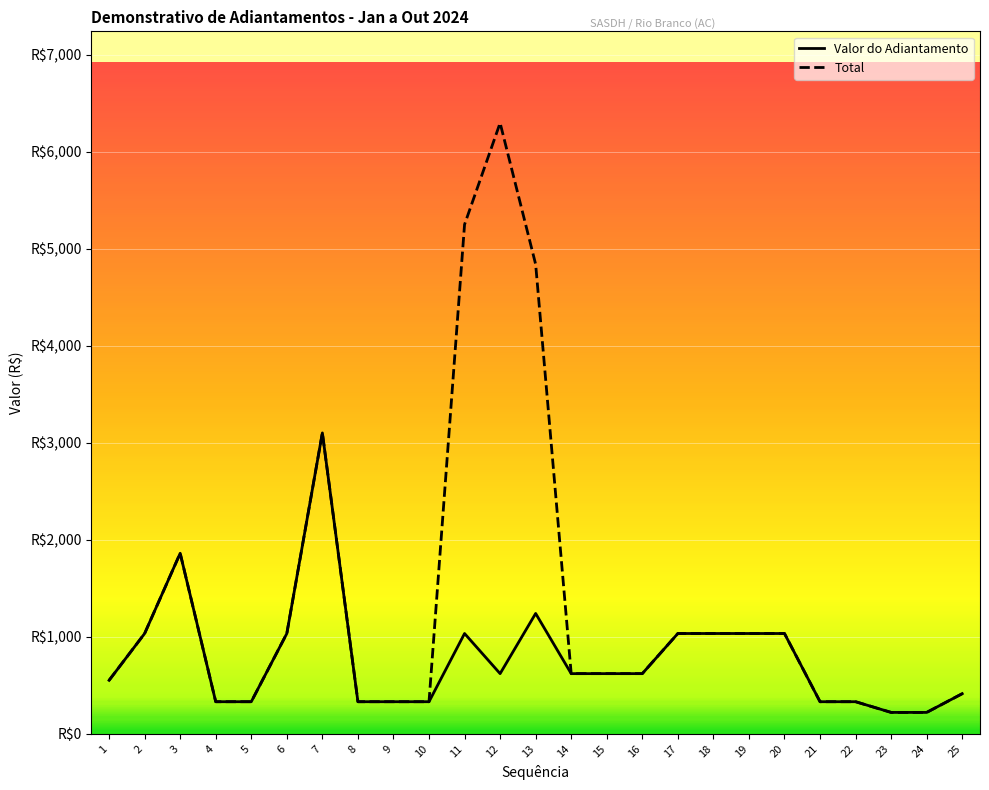

True or false: Valor do Adiantamento has a value of 220.6 at 24.

True